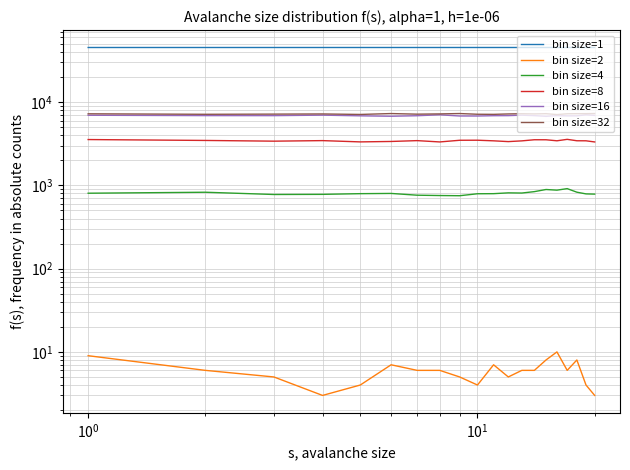

True or false: bin size=1 and bin size=4 intersect in this chart.

False